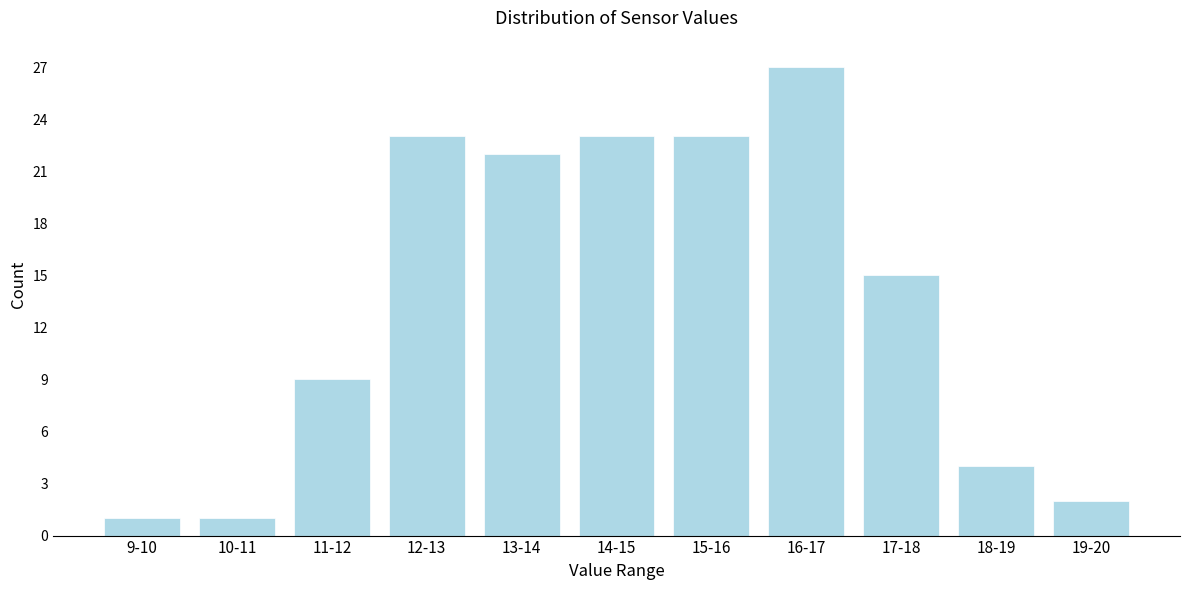

Reading left to right, extract all data points from this chart.

1	1	9	23	22	23	23	27	15	4	2